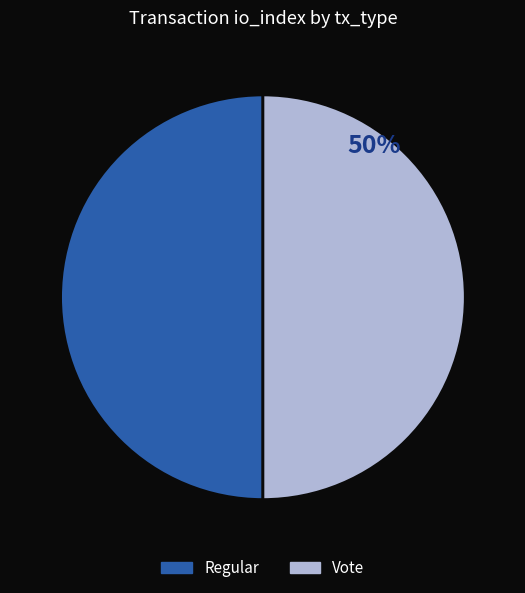

What percentage is the Regular slice, to the nearest percent?

50%